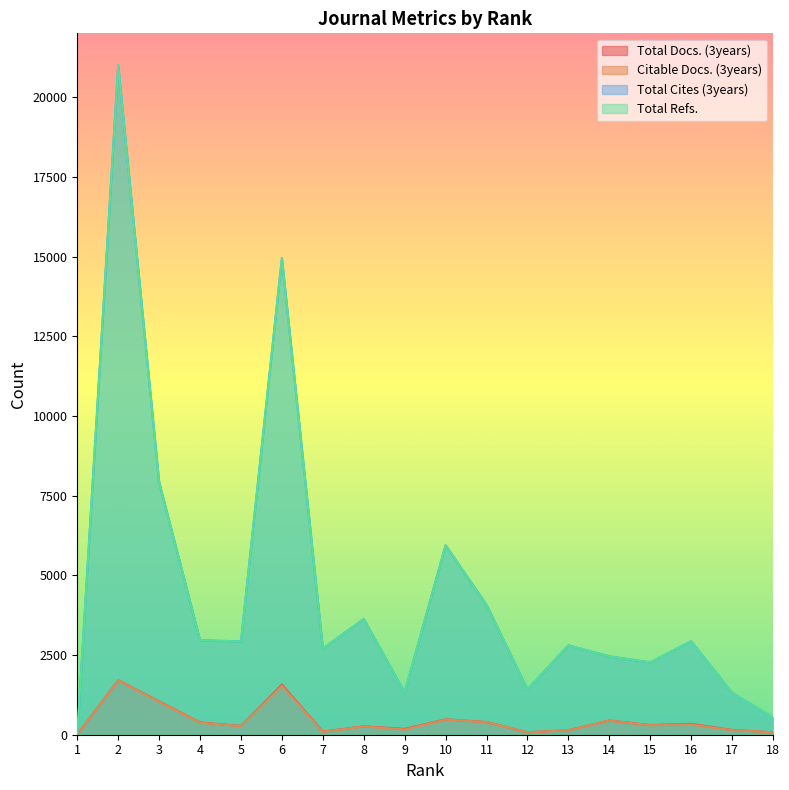

How many times do Citable Docs. (3years) and Total Cites (3years) cross each other?

1